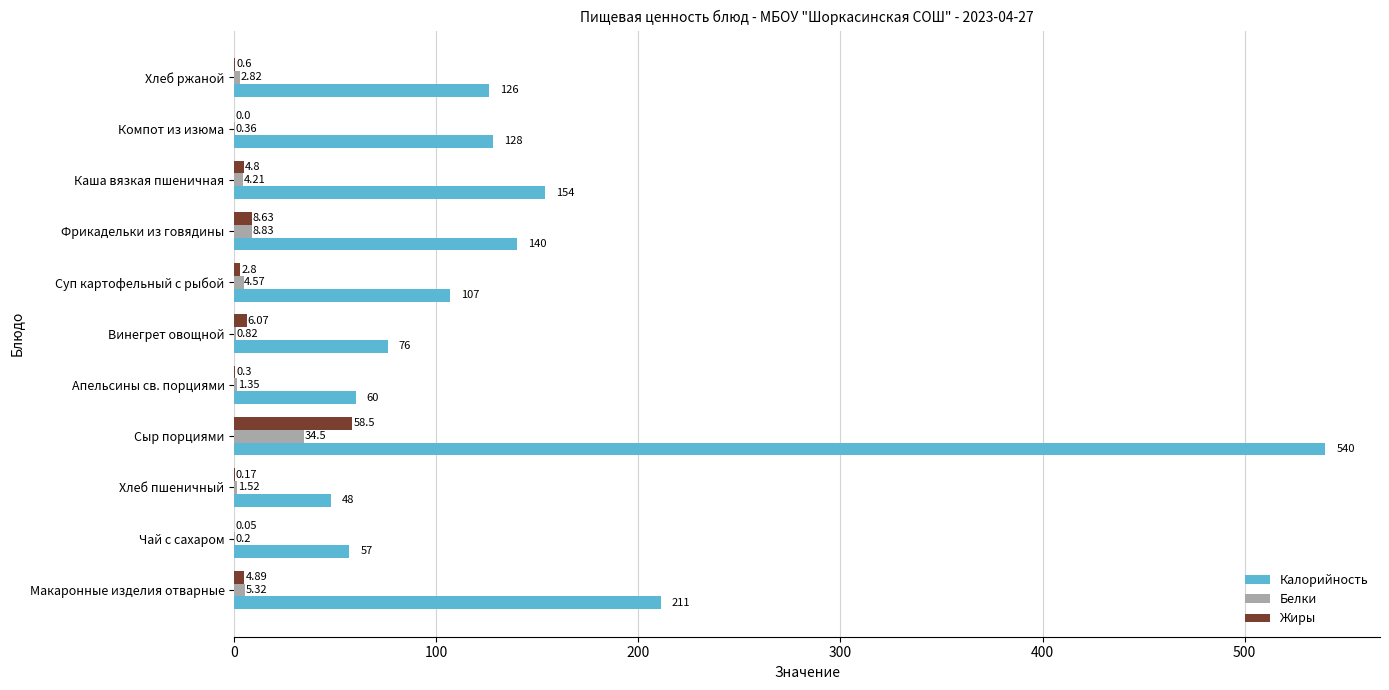

Between Апельсины св. порциями and Фрикадельки из говядины, which series saw the biggest shift?

Калорийность